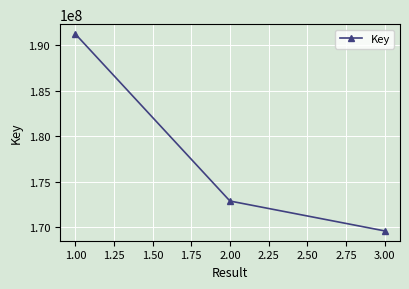

How many series are shown in this chart?

1